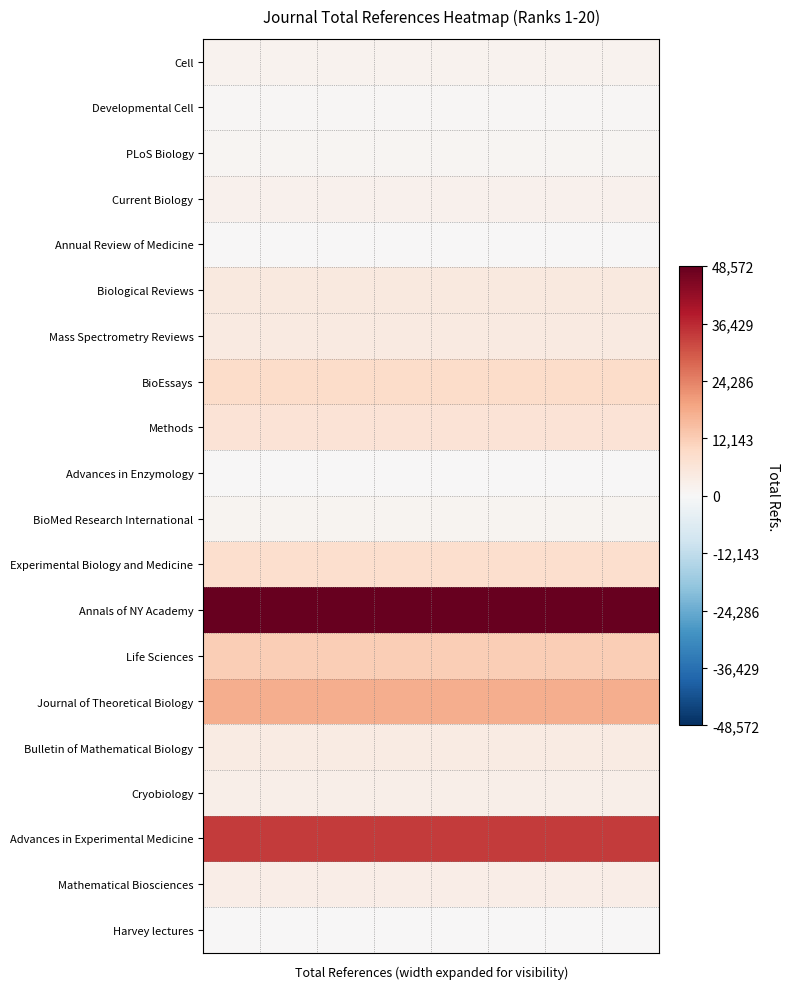

Reading right to left, extract all data points from this chart.

Cell: 1529	1529	1529	1529	1529	1529	1529	1529
Developmental Cell: 589	589	589	589	589	589	589	589
PLoS Biology: 768	768	768	768	768	768	768	768
Current Biology: 2105	2105	2105	2105	2105	2105	2105	2105
Annual Review of Medicine: 99	99	99	99	99	99	99	99
Biological Reviews: 4866	4866	4866	4866	4866	4866	4866	4866
Mass Spectrometry Reviews: 4321	4321	4321	4321	4321	4321	4321	4321
BioEssays: 8949	8949	8949	8949	8949	8949	8949	8949
Methods: 6560	6560	6560	6560	6560	6560	6560	6560
Advances in Enzymology: 0	0	0	0	0	0	0	0
BioMed Research International: 1255	1255	1255	1255	1255	1255	1255	1255
Experimental Biology and Medicine: 8339	8339	8339	8339	8339	8339	8339	8339
Annals of NY Academy: 48572	48572	48572	48572	48572	48572	48572	48572
Life Sciences: 11951	11951	11951	11951	11951	11951	11951	11951
Journal of Theoretical Biology: 17563	17563	17563	17563	17563	17563	17563	17563
Bulletin of Mathematical Biology: 3920	3920	3920	3920	3920	3920	3920	3920
Cryobiology: 2674	2674	2674	2674	2674	2674	2674	2674
Advances in Experimental Medicine: 34108	34108	34108	34108	34108	34108	34108	34108
Mathematical Biosciences: 3269	3269	3269	3269	3269	3269	3269	3269
Harvey lectures: 4	4	4	4	4	4	4	4